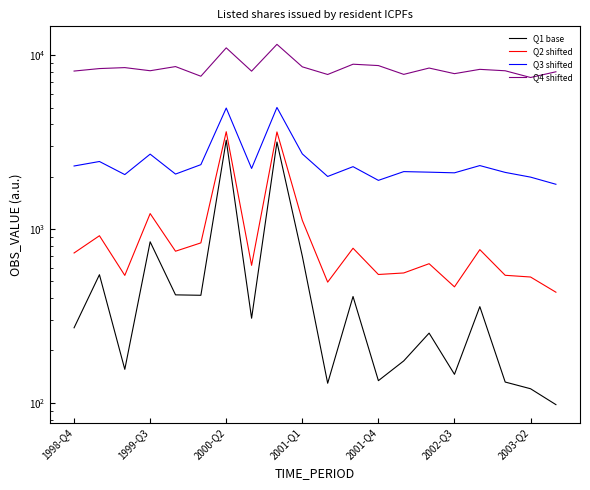

True or false: Q2 shifted and Q3 shifted cross at least once.

False